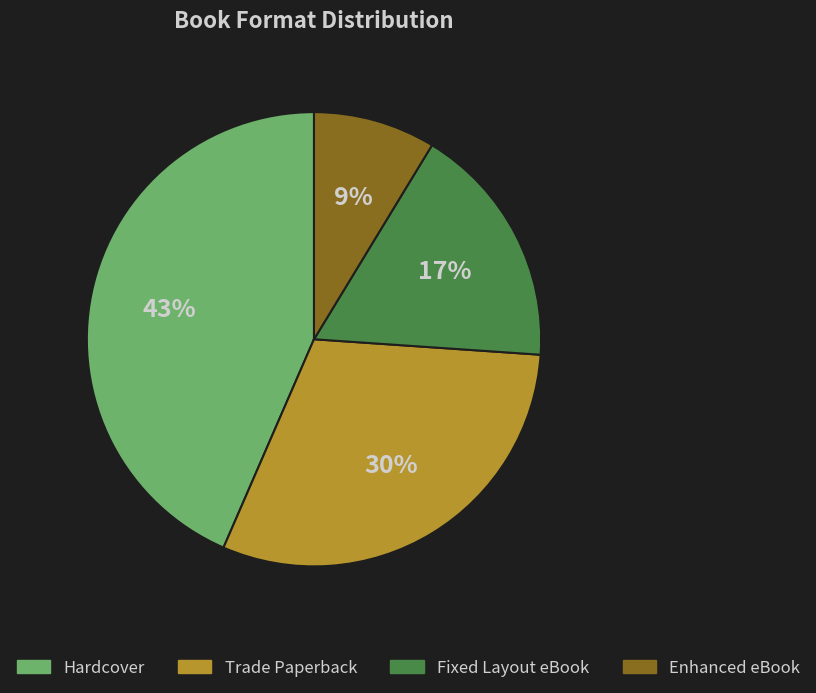

The Trade Paperback slice represents 30% of the pie. True or false?

True